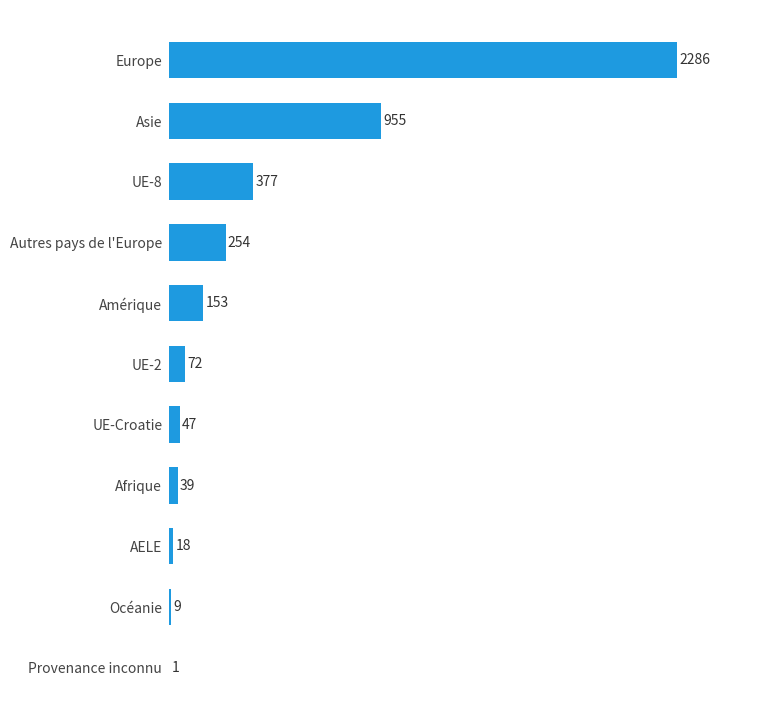

Is it true that the value at AELE is 18?

True